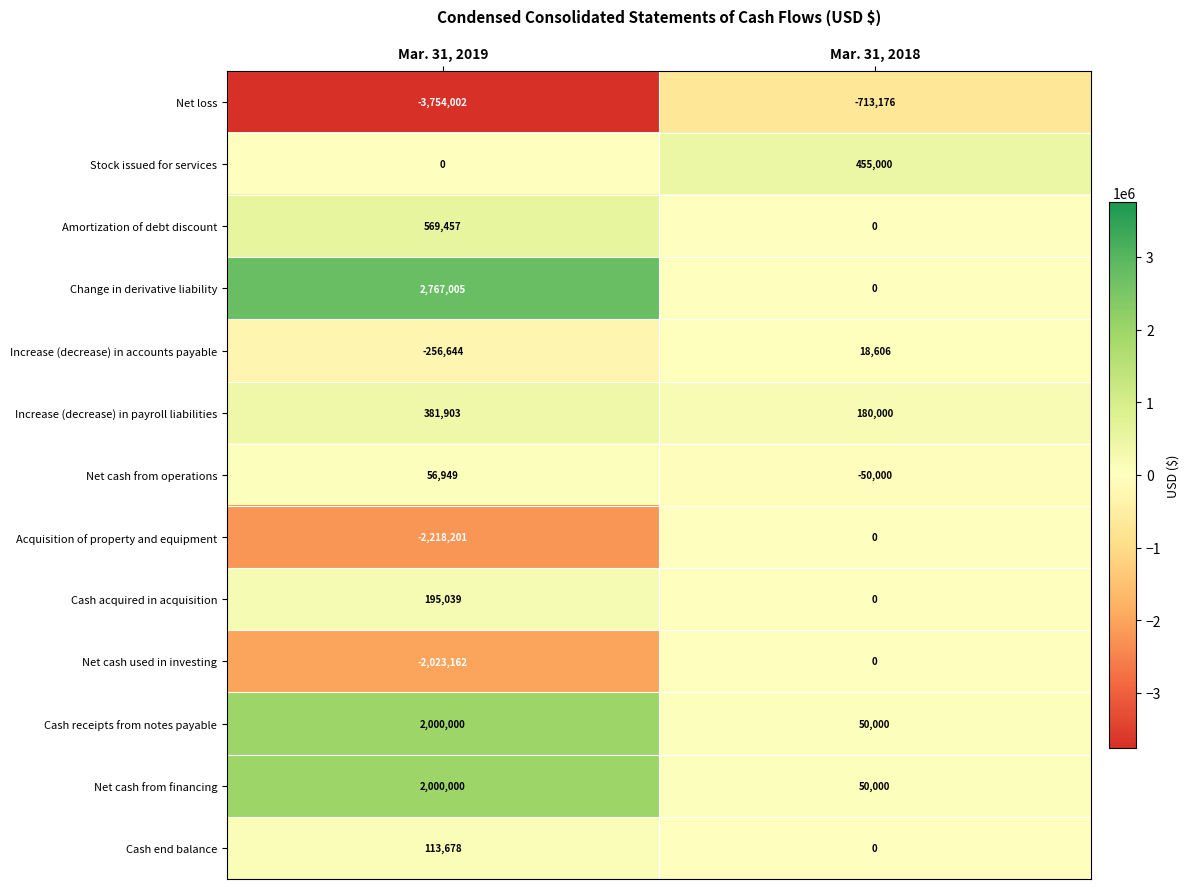

Which series has the largest total across all categories?

Change in derivative liability